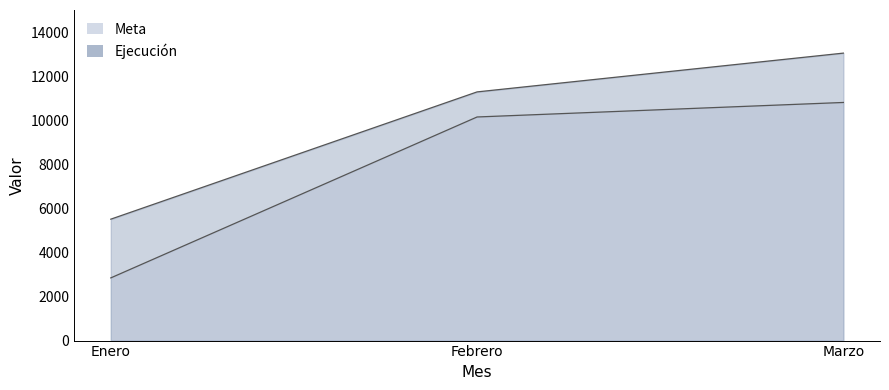

What is the highest value of the Meta series?

10825